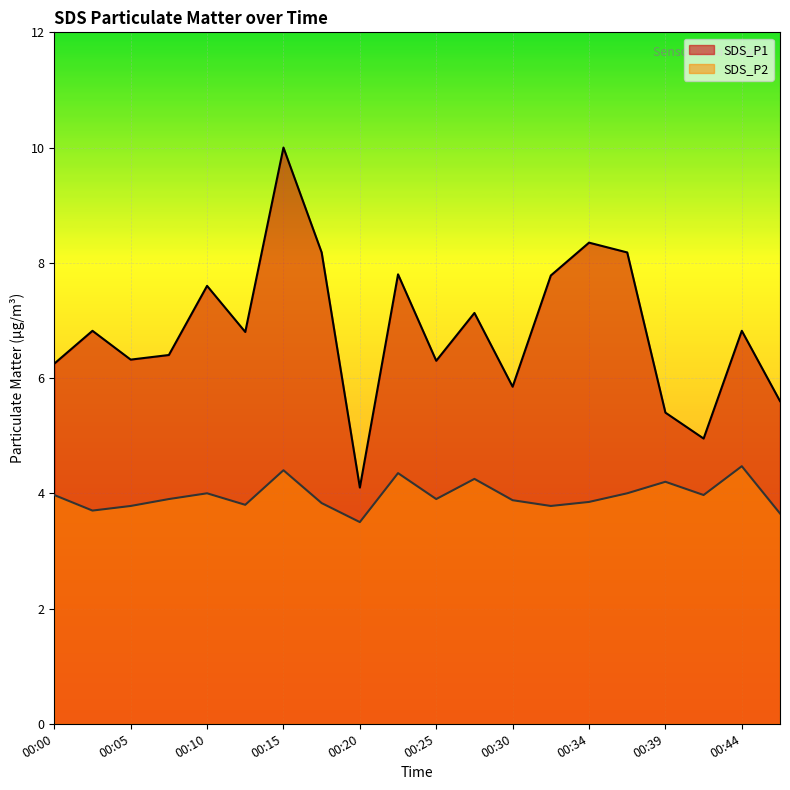

What is the value of the SDS_P2 point at the 3rd from the left?

3.8